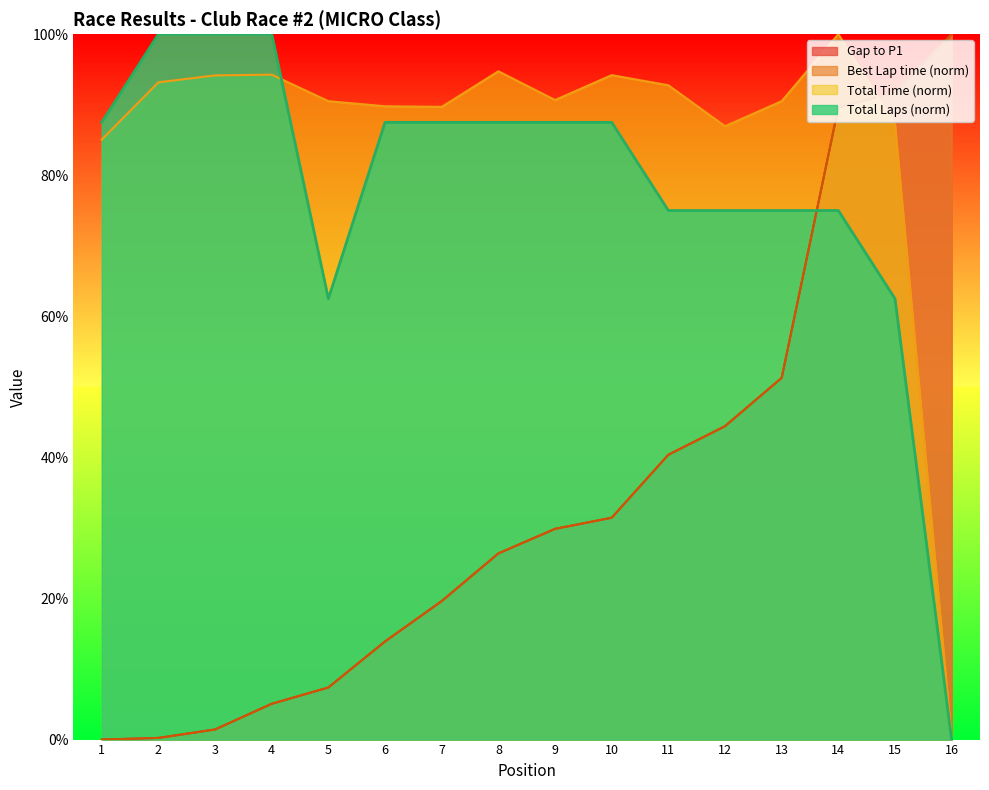

Which series has the largest total across all categories?

Total Time